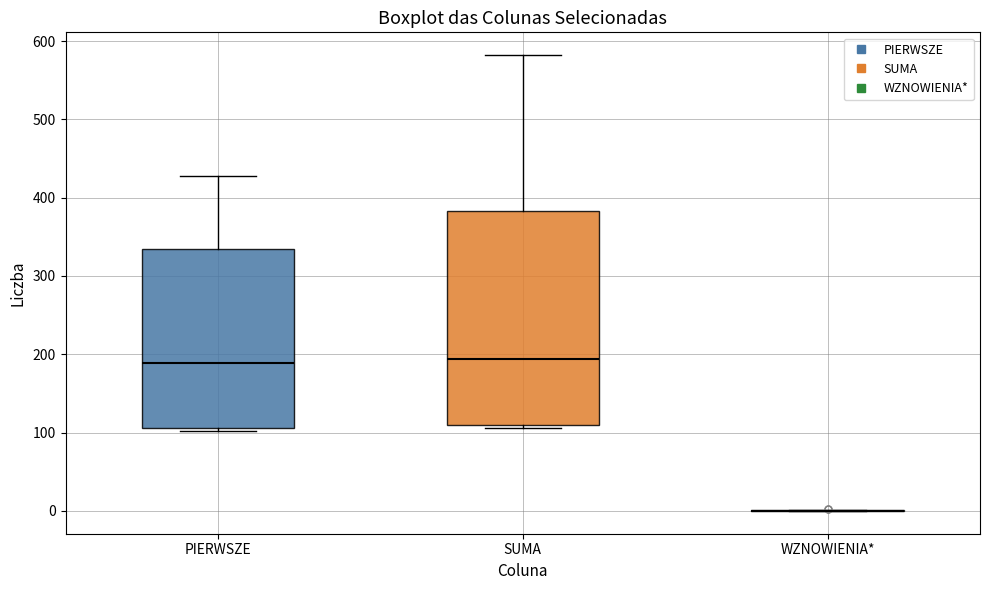

Reading left to right, read every box against the y-axis: the position of its median line, the range the box covers, and the ends of its whiskers. The values are not printed on the chart, so give them approximately, as read against the axis.

PIERWSZE: median 190, box 110 to 340, whiskers 100 to 430
SUMA: median 190, box 110 to 380, whiskers 110 (just below the box's lower edge) to 580
WZNOWIENIA*: box collapsed to a line at 0, whiskers 0 to 0